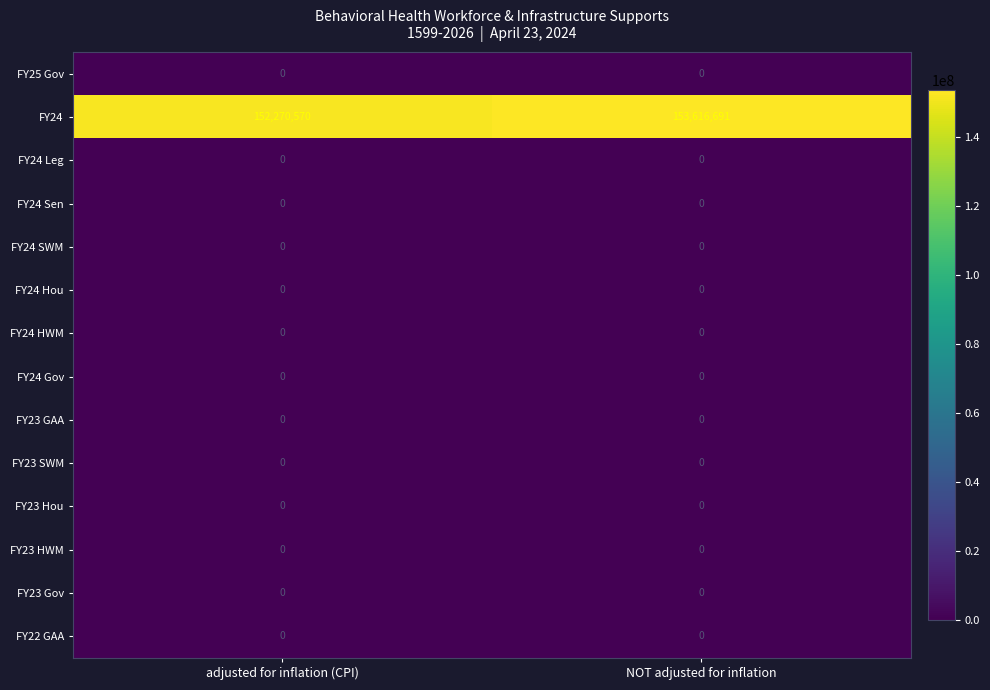

Which series has the widest spread of values?

FY24